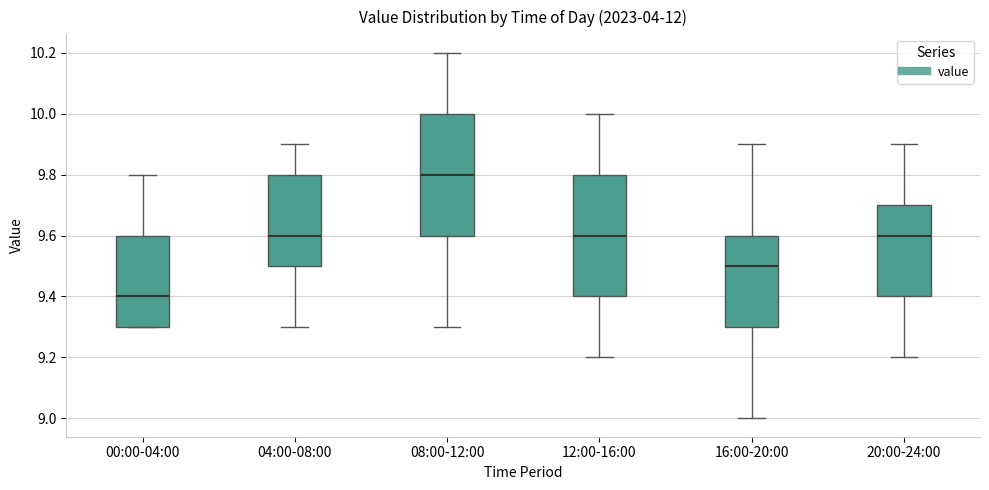

Which box's median line is the highest?

08:00-12:00